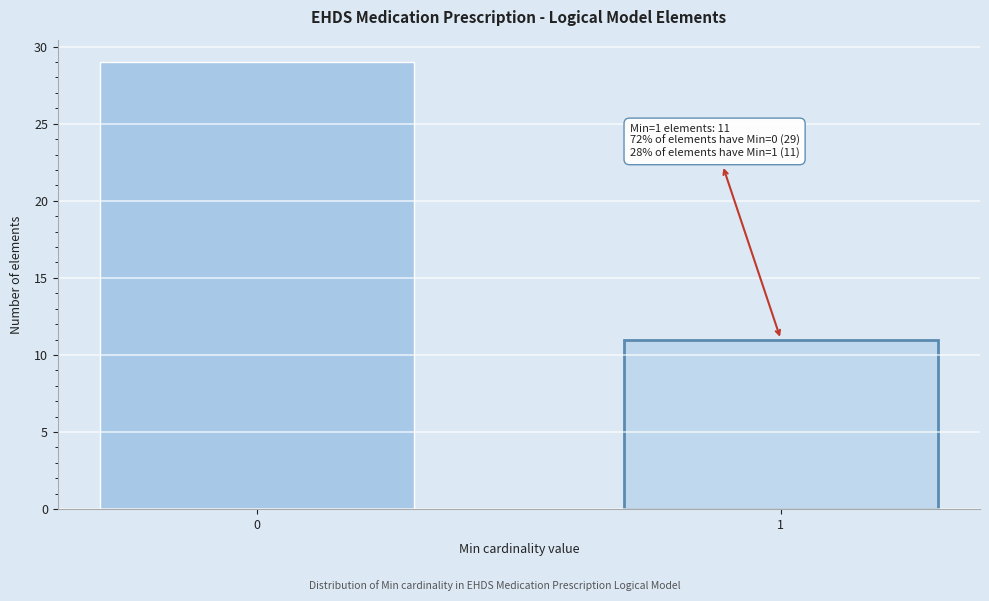

Reading right to left, transcribe all the data shown in this chart.

1=11	0=29